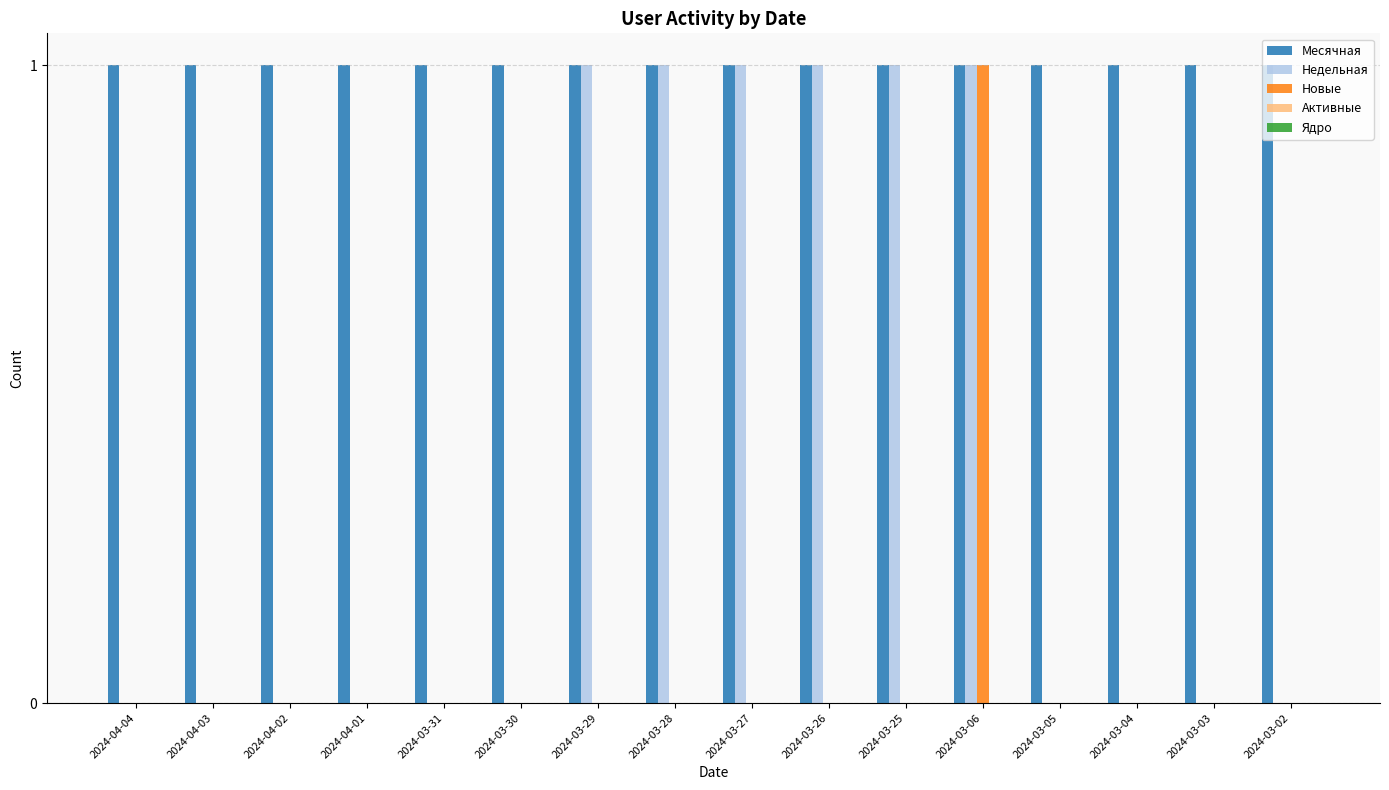

True or false: Новые has a value of 1 at 2024-03-26.

False